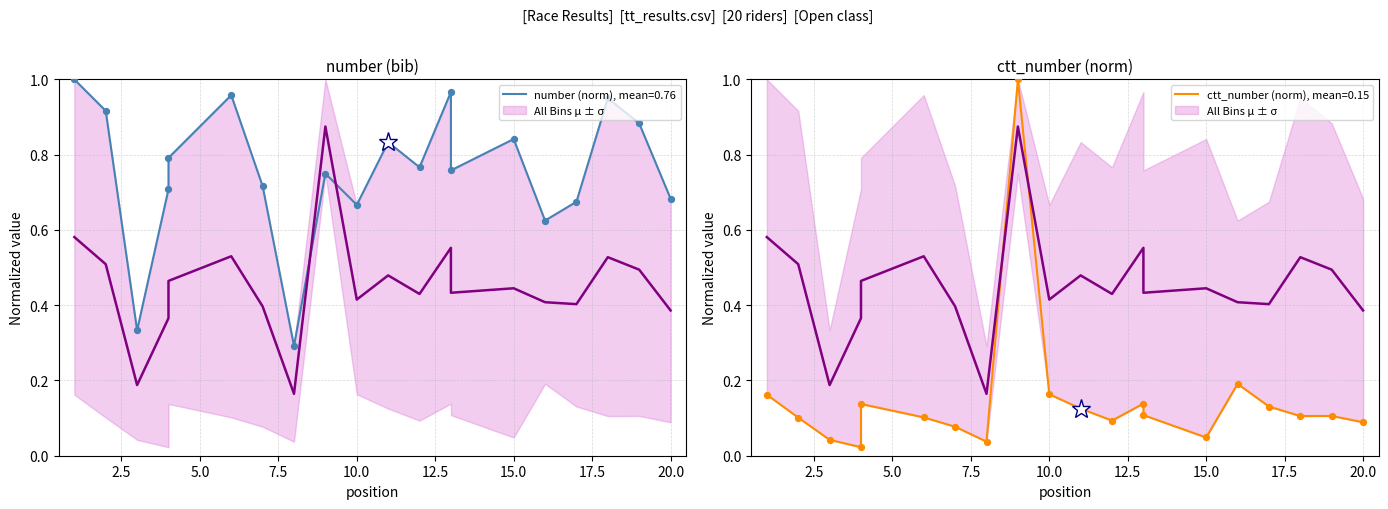

At how many categories does at least one series exceed 0?

20